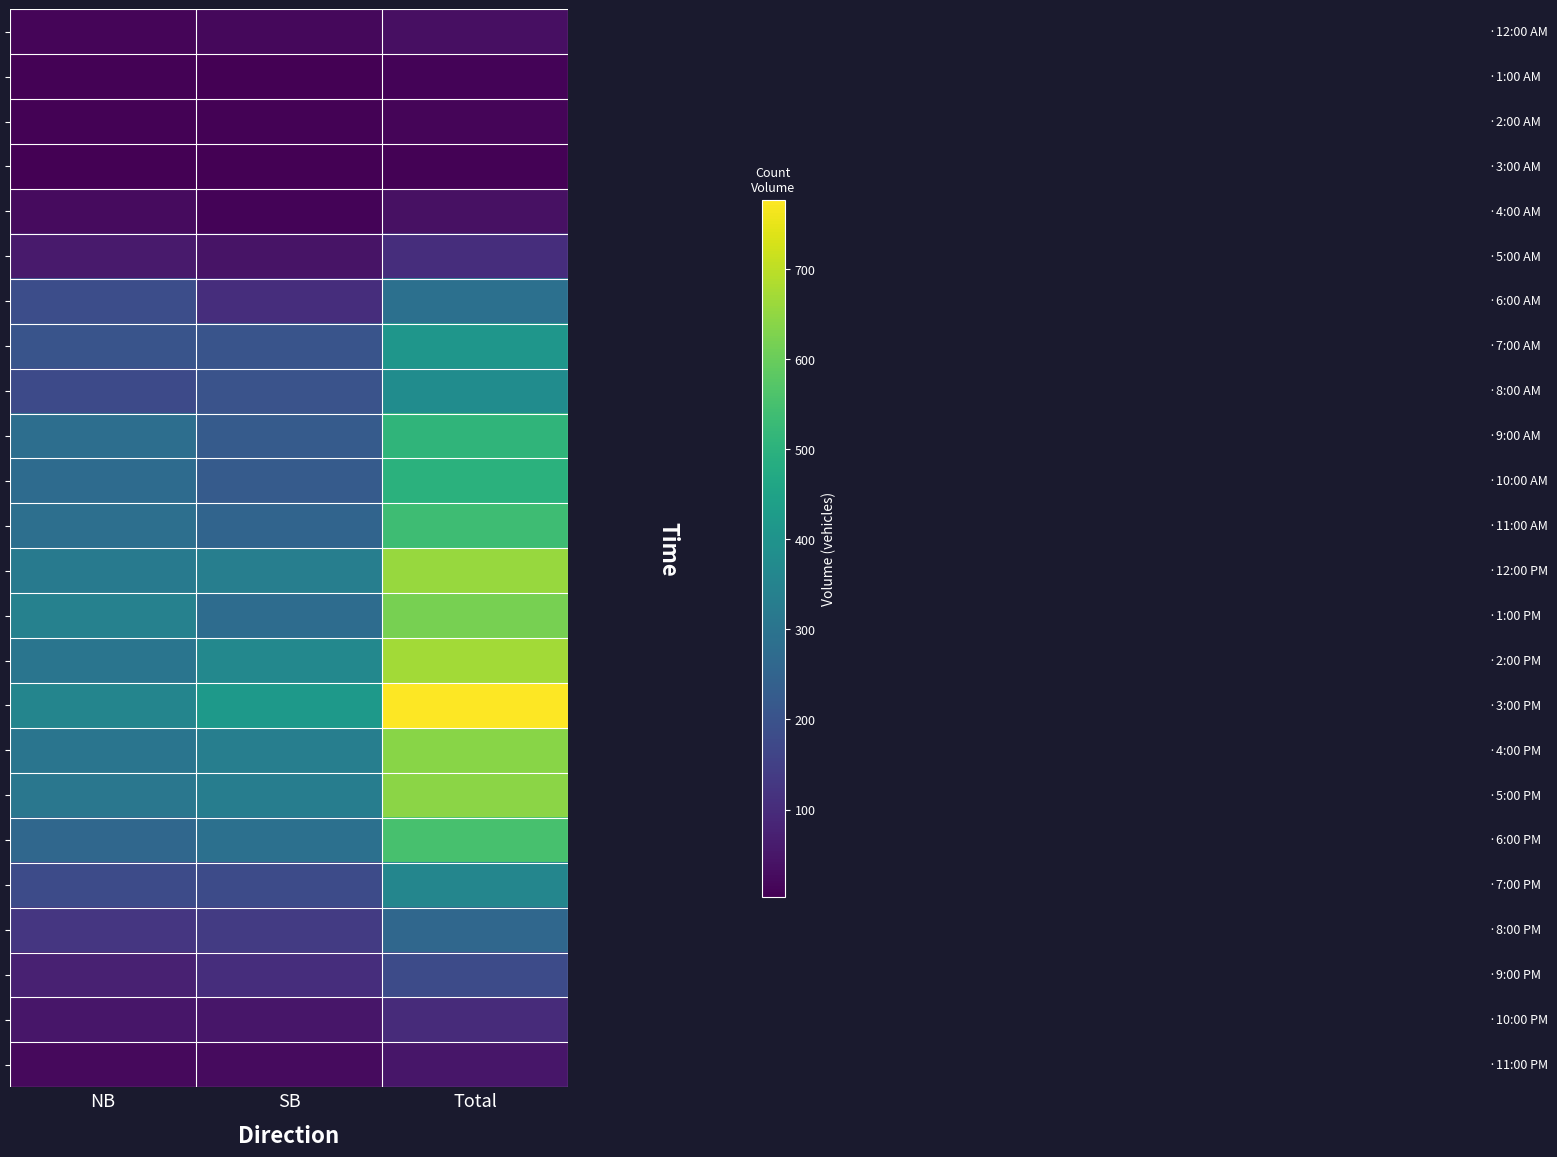

What is the difference between the highest and lowest values at NB?

349